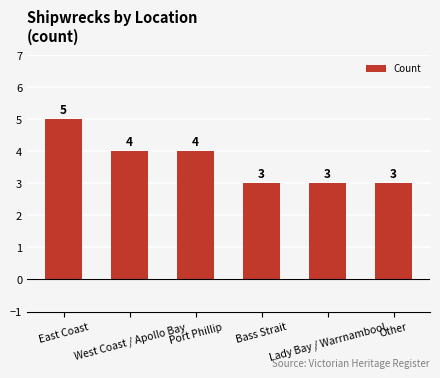

What is the maximum value shown in the chart?

5